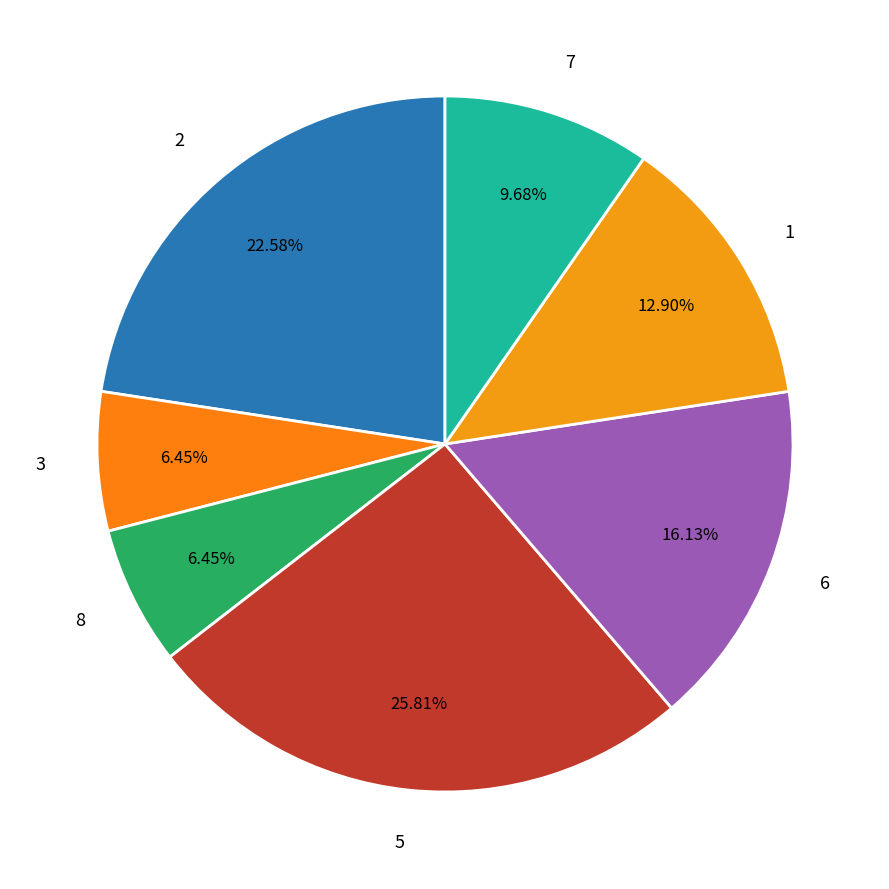

Count the number of slices in the pie.

7